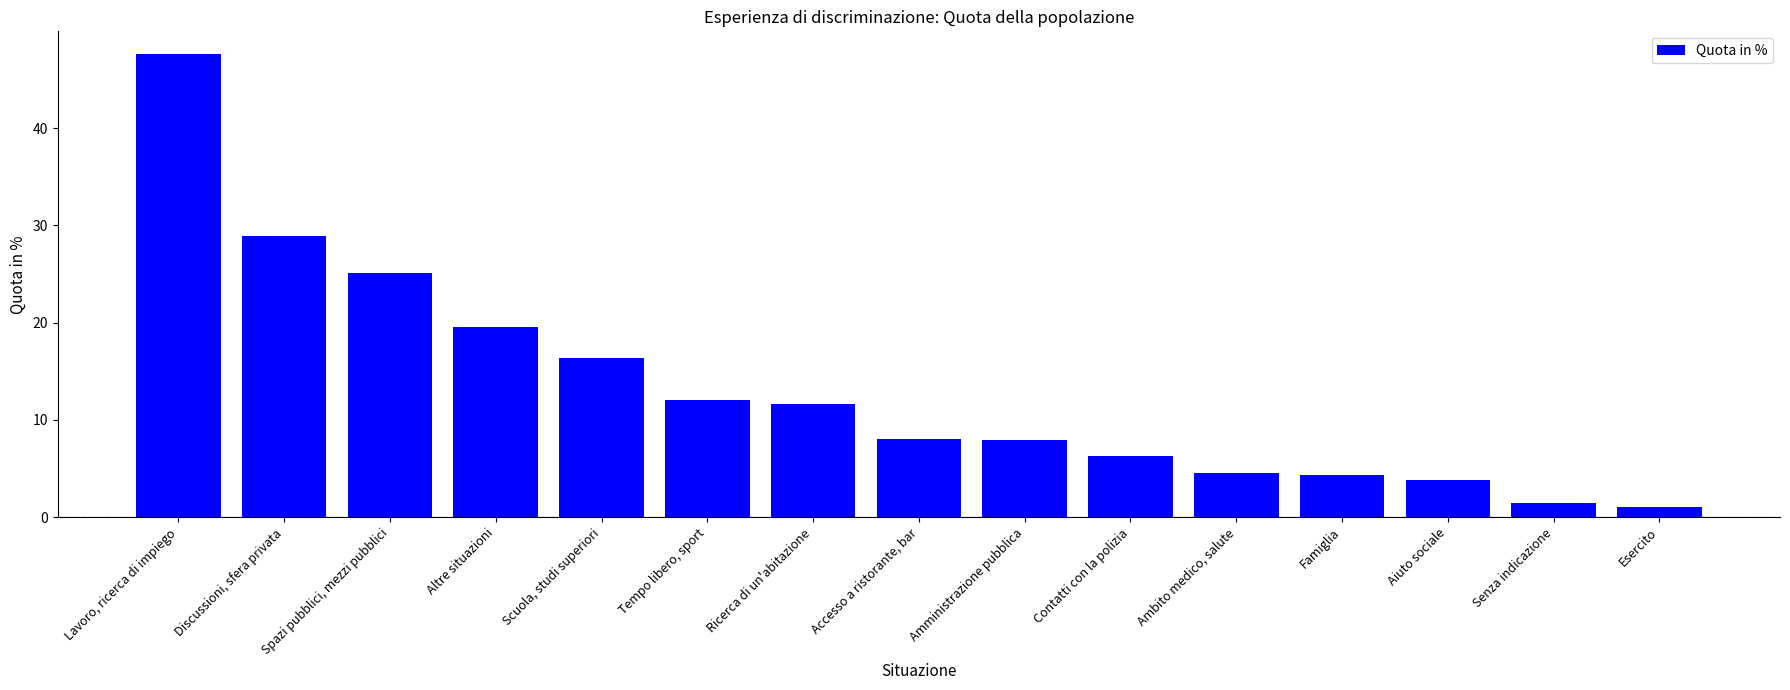

What position from the right is Famiglia?

4